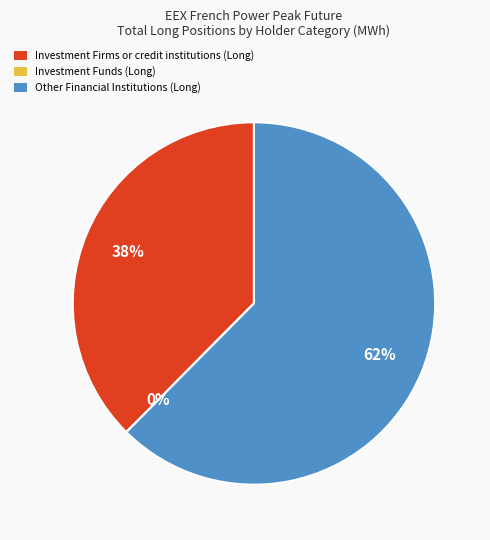

Which slice is the largest?

Other Financial Institutions (Long)